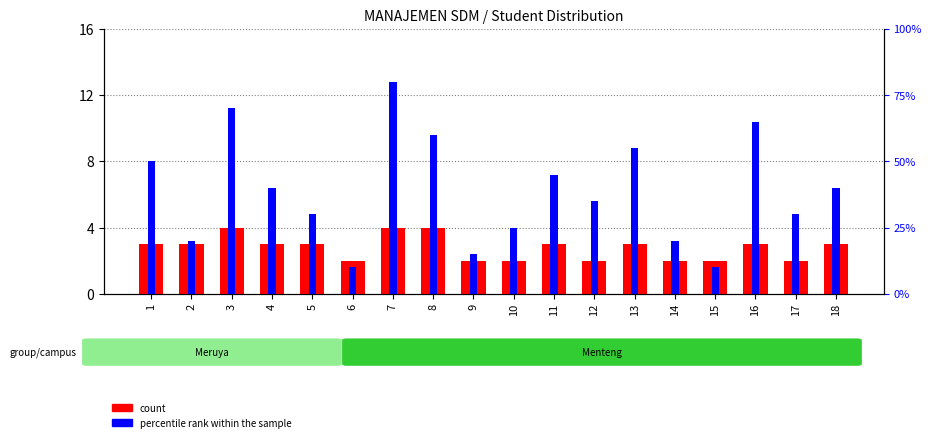

What is the approximate value of count at 6?

2.0